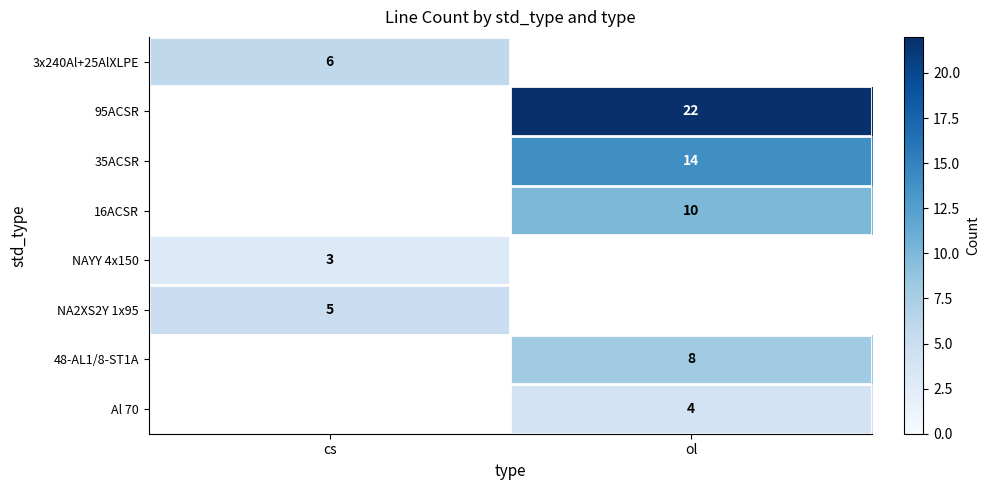

What is the difference between the highest and lowest values at cs?

3.0